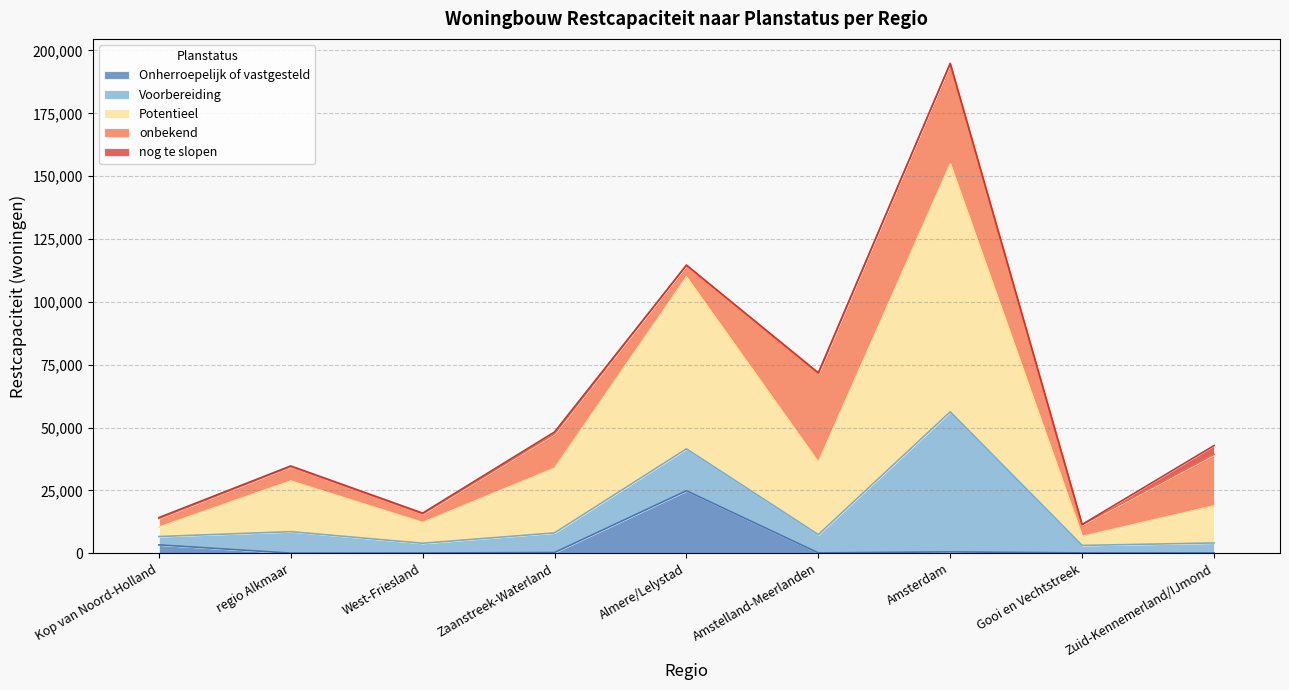

Between Zuid-Kennemerland/IJmond and Amstelland-Meerlanden, which is larger?

Amstelland-Meerlanden